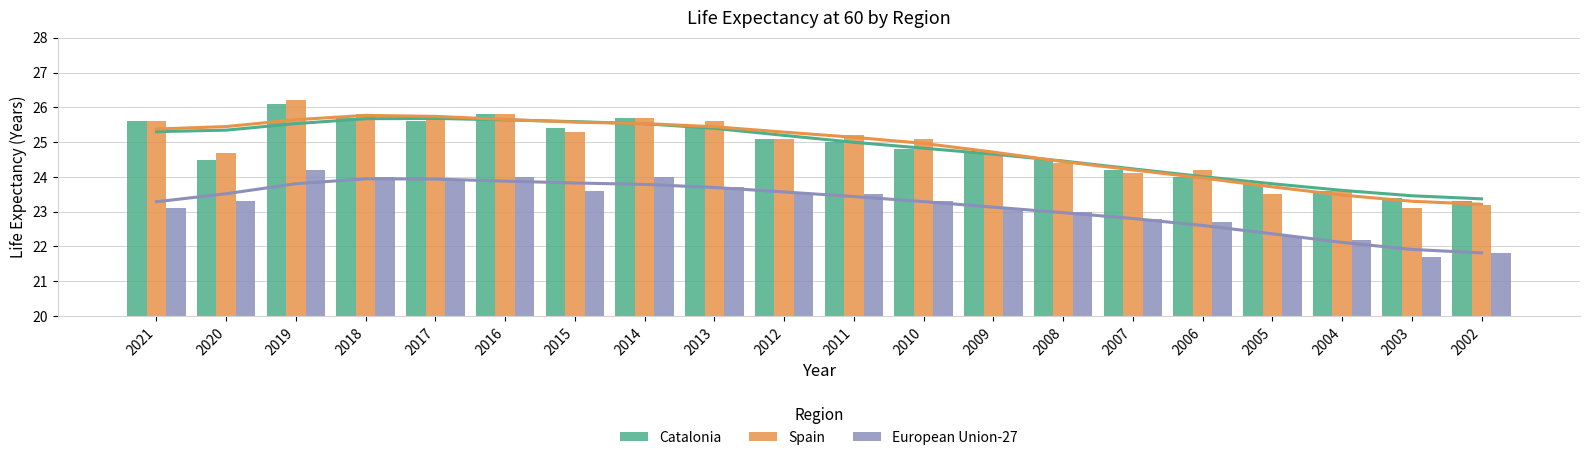

What is the maximum value for European Union-27?

24.2